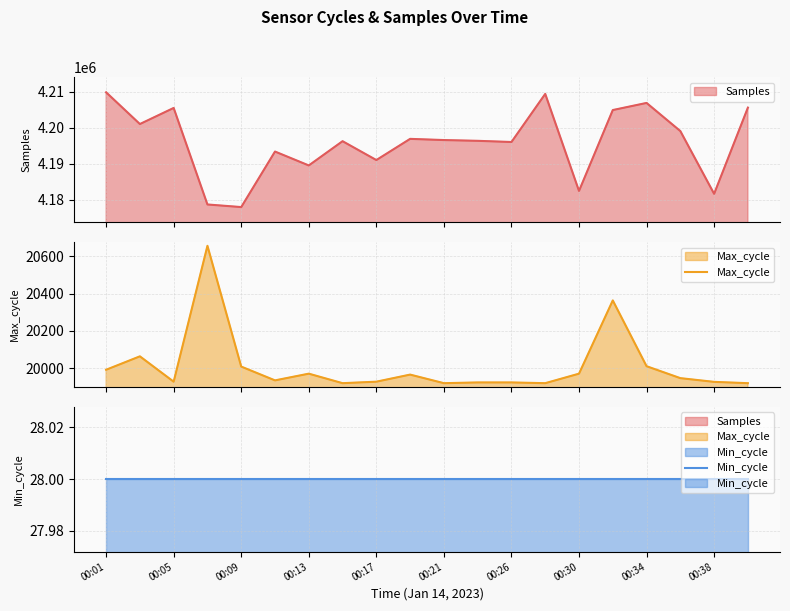

What is the value of the Min_cycle point at the 20th from the left?

28